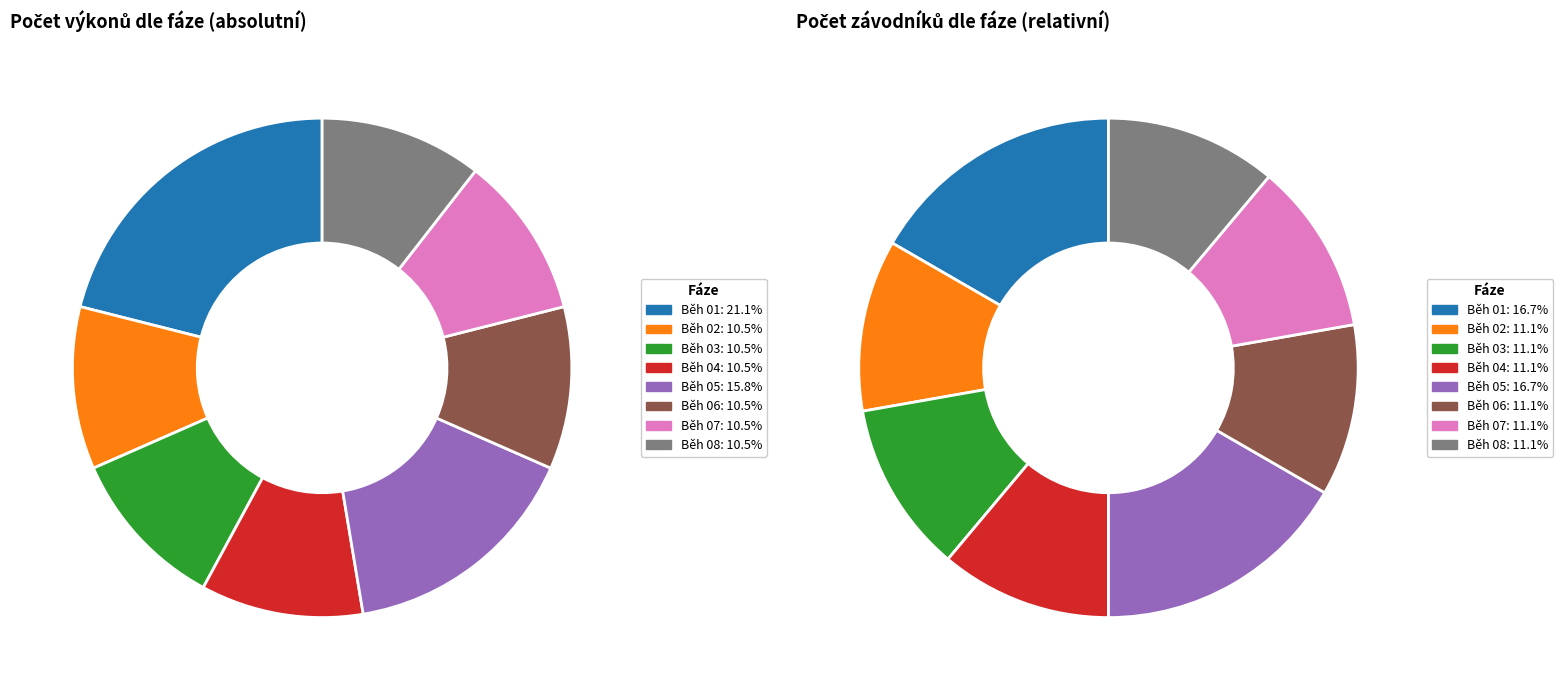

What percentage is the Běh 08 slice, to the nearest percent?

11%